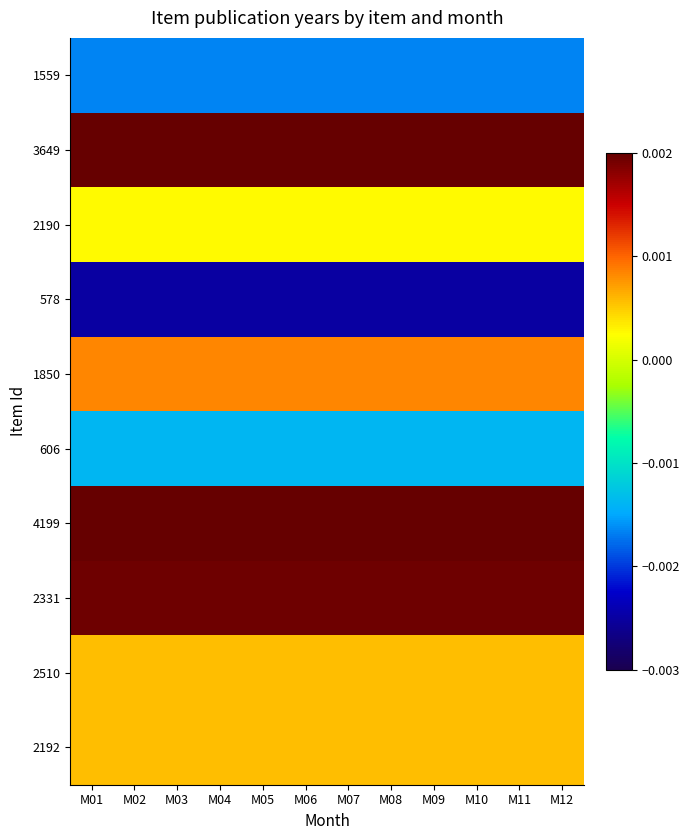

At how many categories does at least one series exceed 0?

12